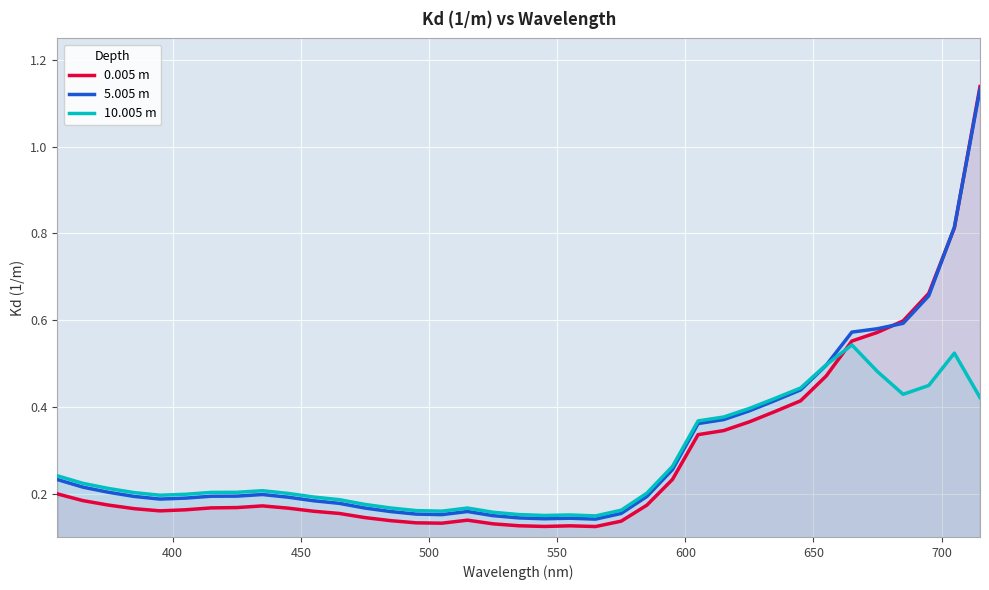

Which series has the widest spread of values?

0.005 m